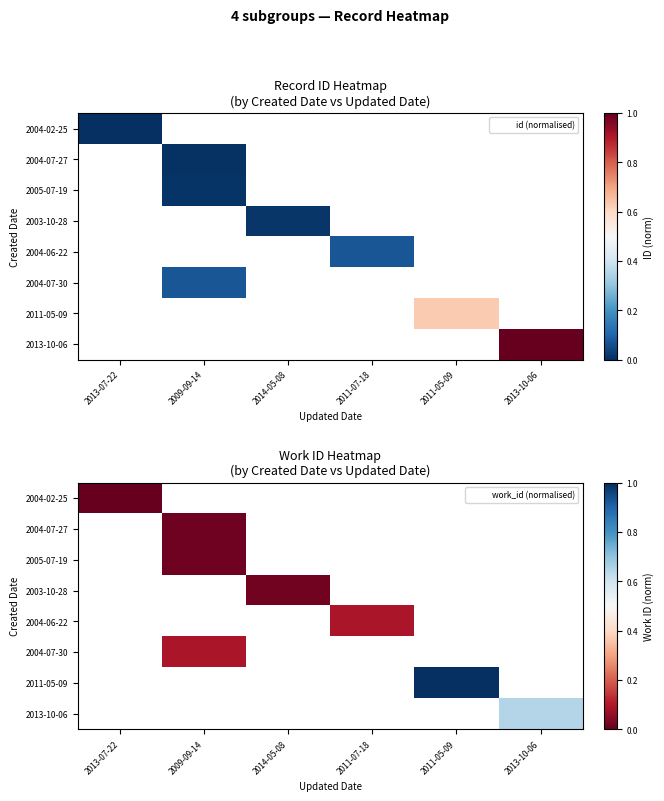

The value of 2003-10-28 at 2014-05-08 is 0.0. True or false?

True